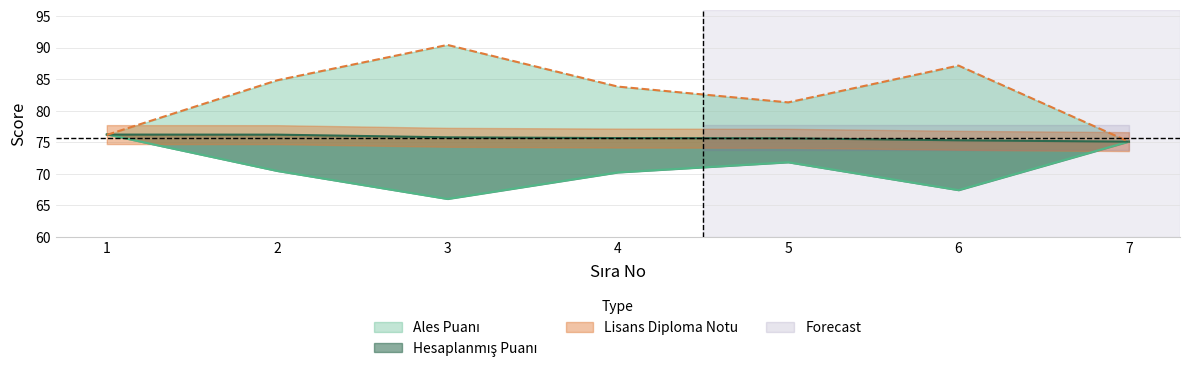

Which series ends up on top after the final intersection of Hesaplanmış Puanı and Ales Puanı?

Ales Puanı